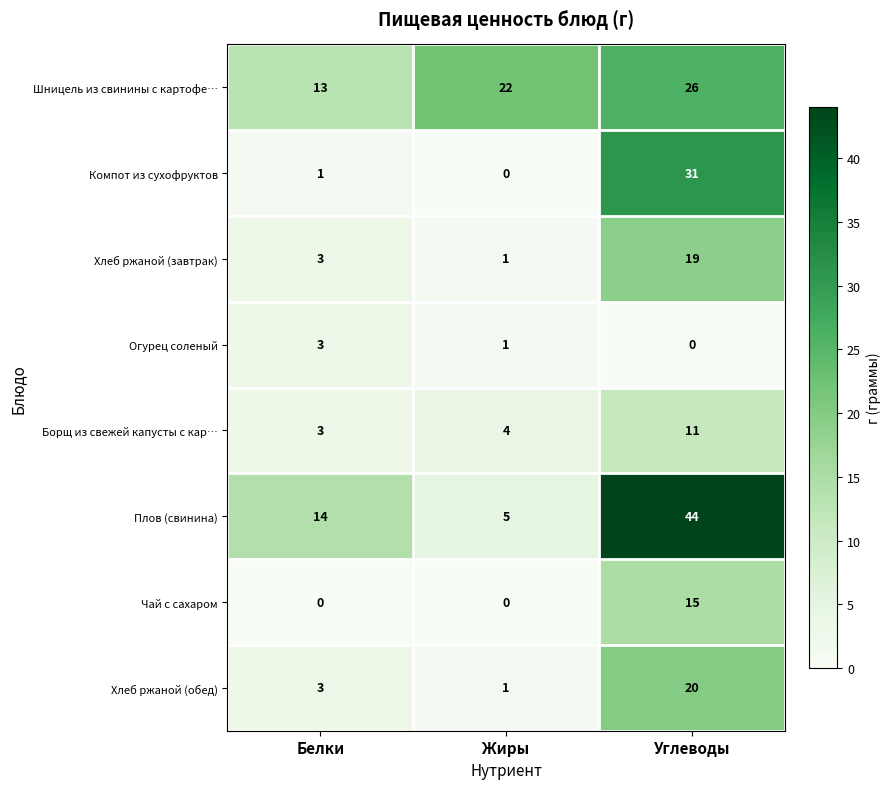

Reading right to left, what are all the values shown in this chart?

Шницель из свинины с картофе…: 26	22	13
Компот из сухофруктов: 31	0	1
Хлеб ржаной (завтрак): 19	1	3
Огурец соленый: 0	1	3
Борщ из свежей капусты с кар…: 11	4	3
Плов (свинина): 44	5	14
Чай с сахаром: 15	0	0
Хлеб ржаной (обед): 20	1	3